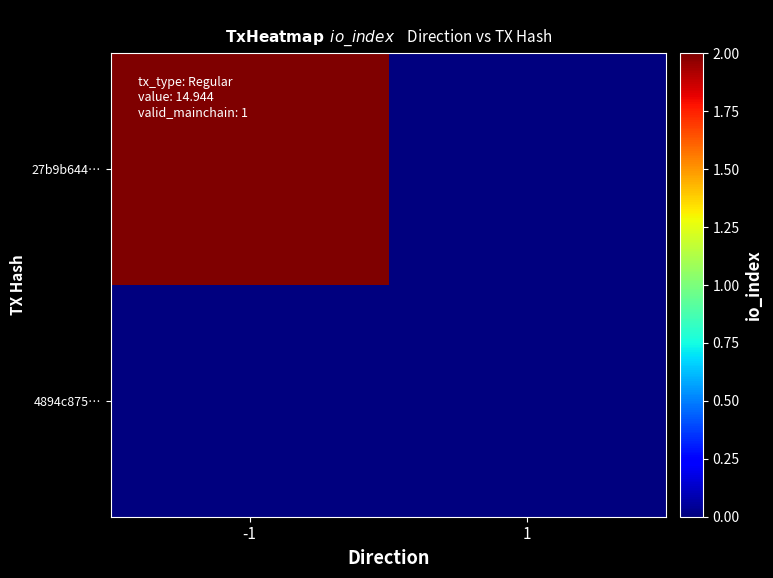

Which label corresponds to the largest value in the chart?

-1